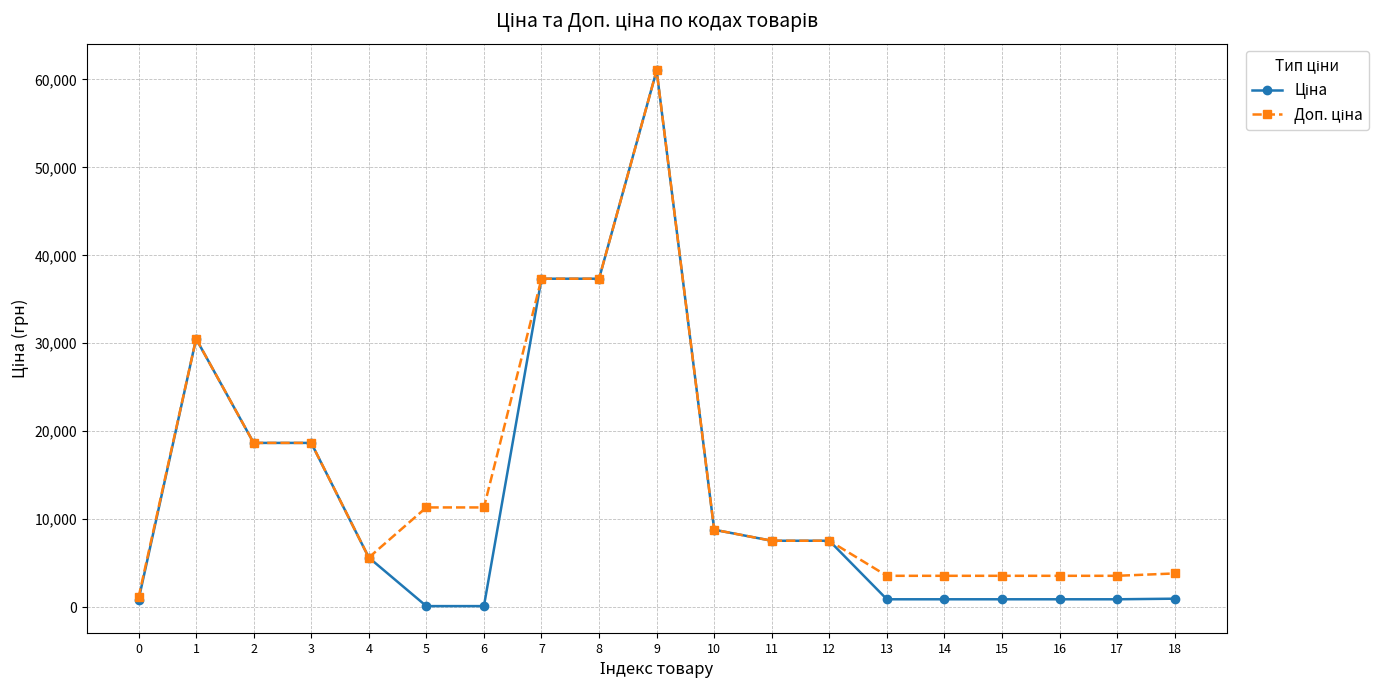

What is the maximum value shown in the chart?

61024.7